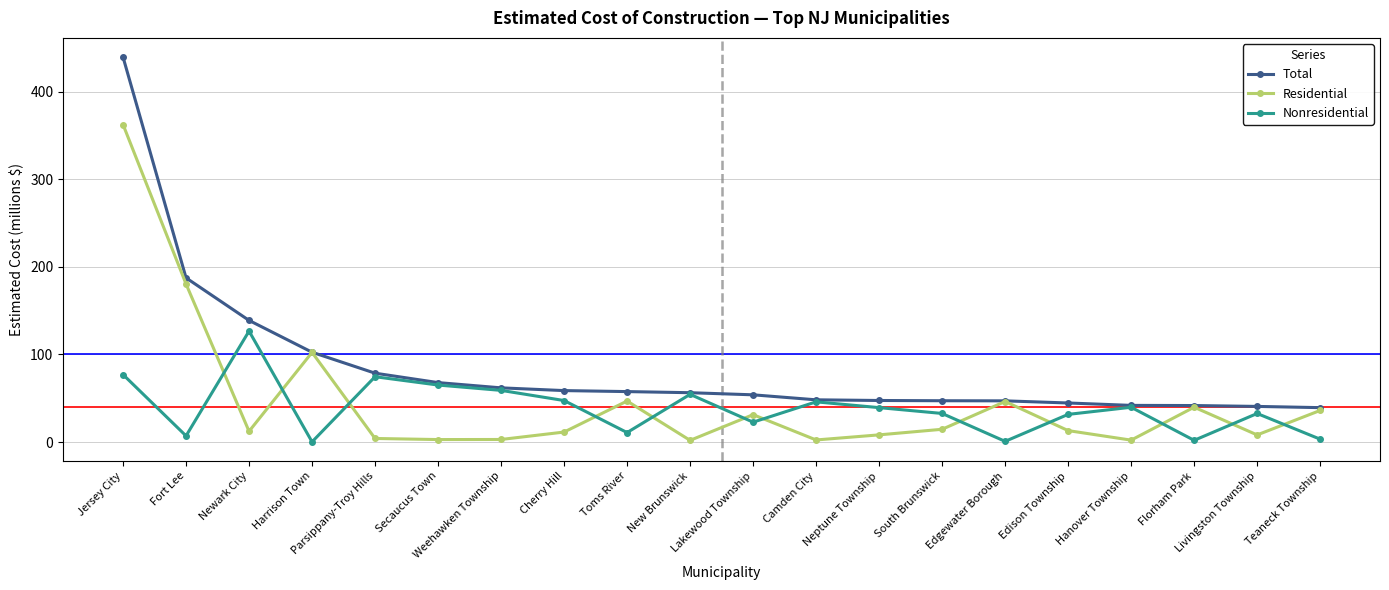

At Livingston Township, list the series in order from smallest to largest.

Residential, Nonresidential, Total